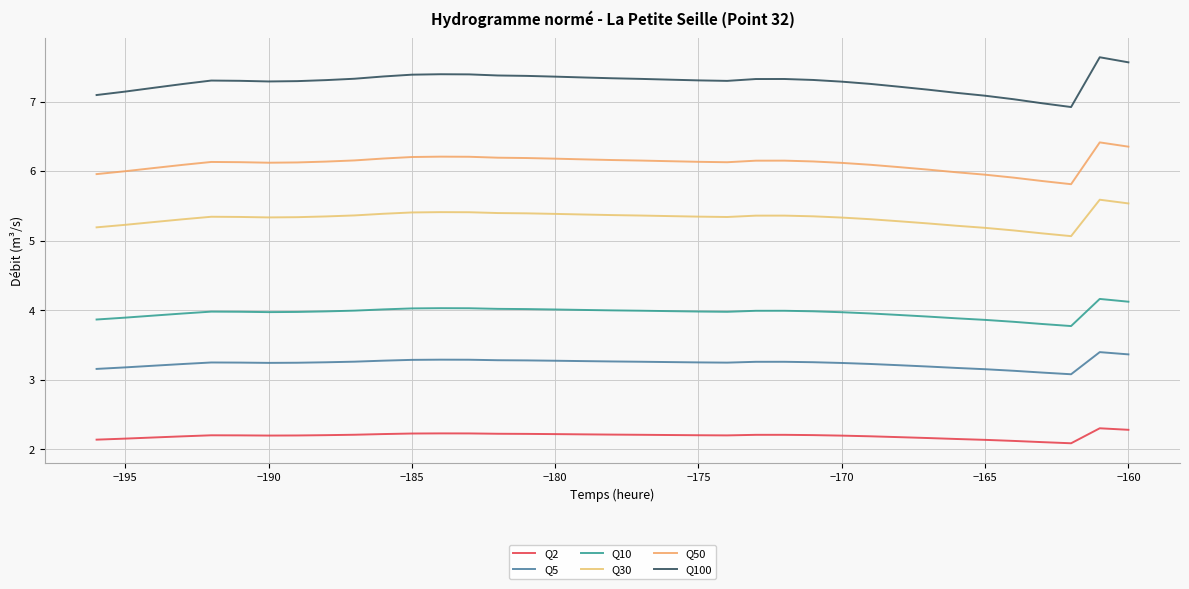

At how many categories does at least one series exceed 3?

37